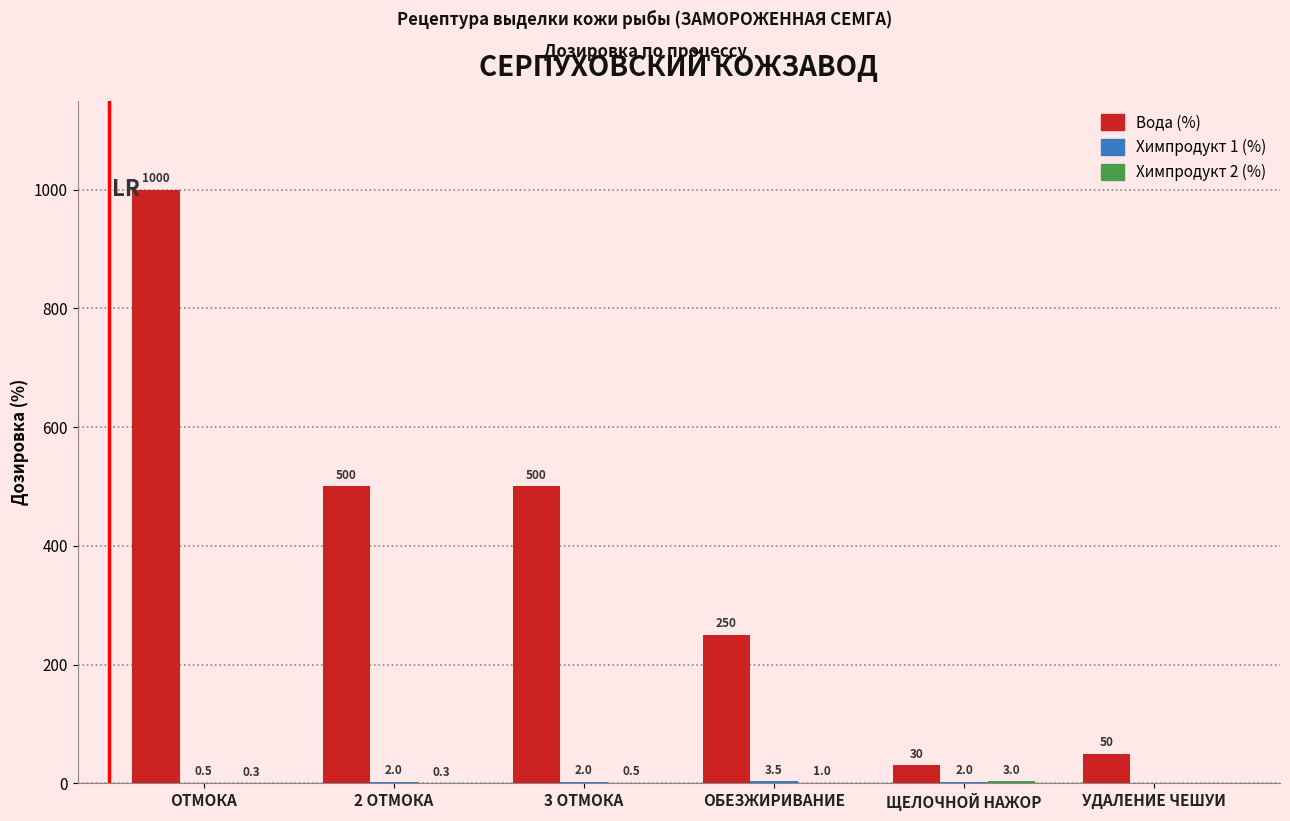

Are the bars horizontal?

No